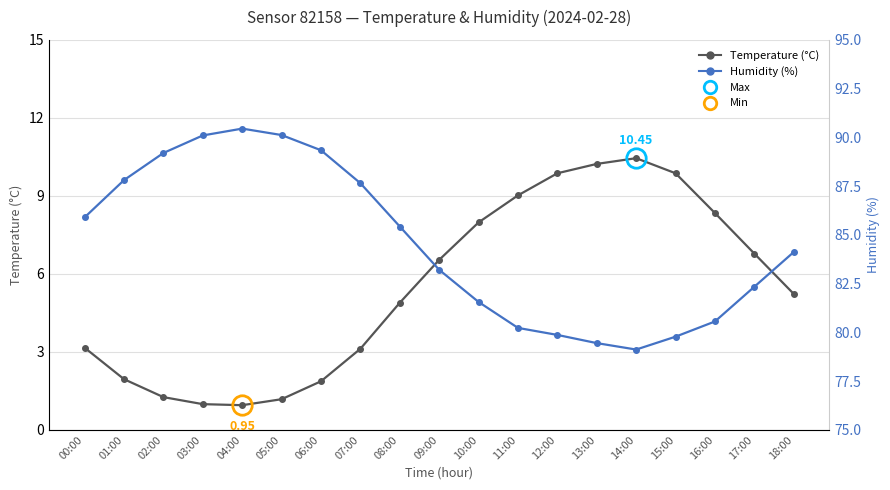

What is the label of the 19th point from the left?

18:00